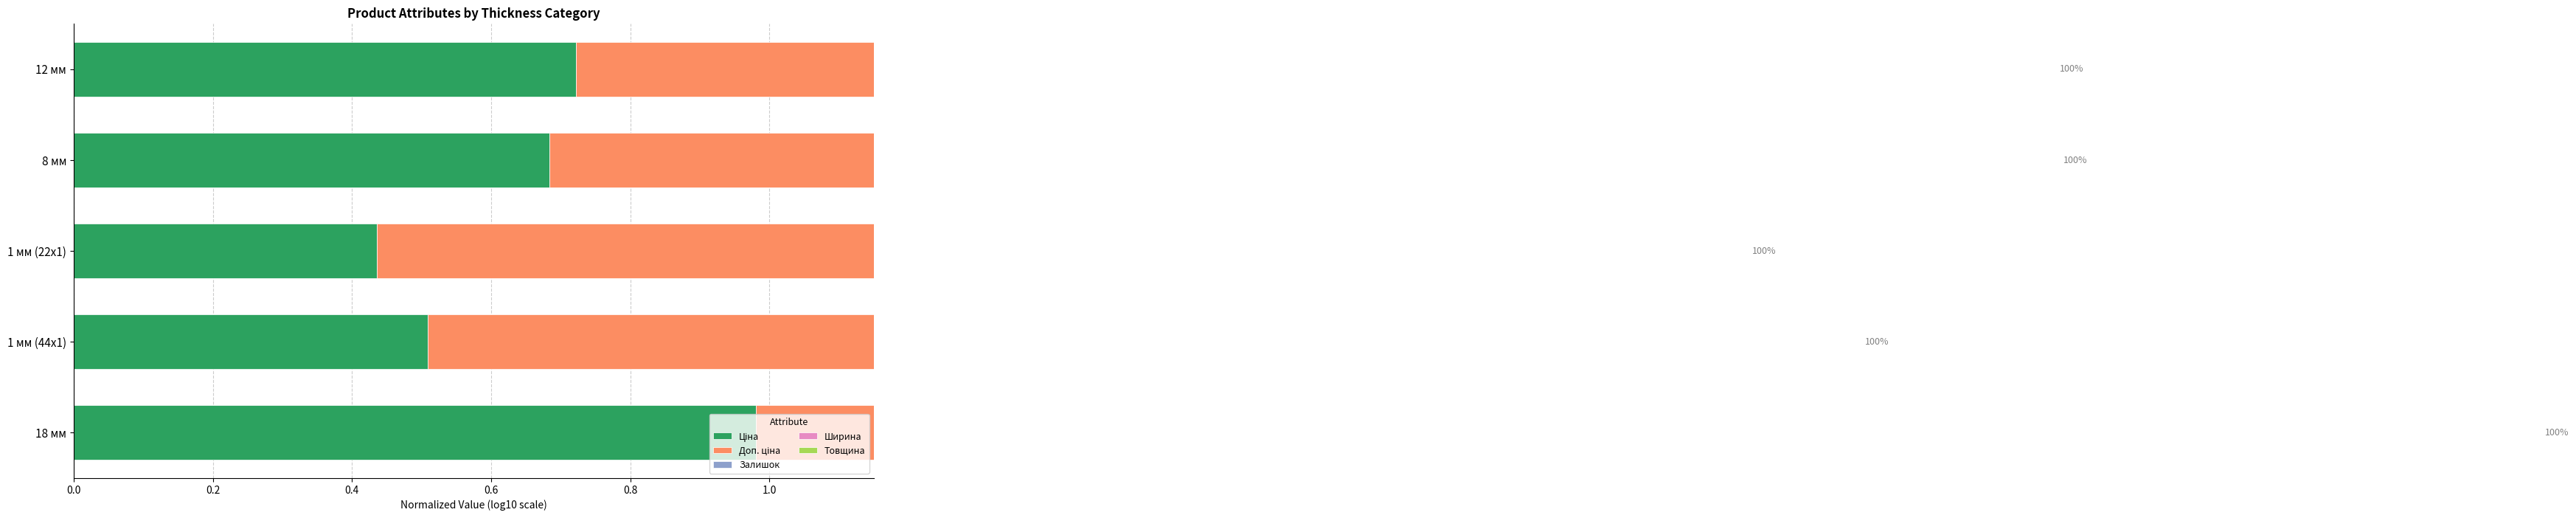

What is the difference between the maximum and minimum values in the Ширина series?

0.4